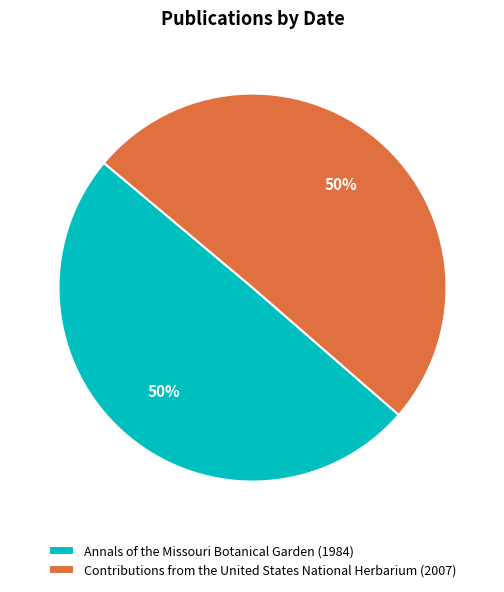

How many segments does this pie chart have?

2